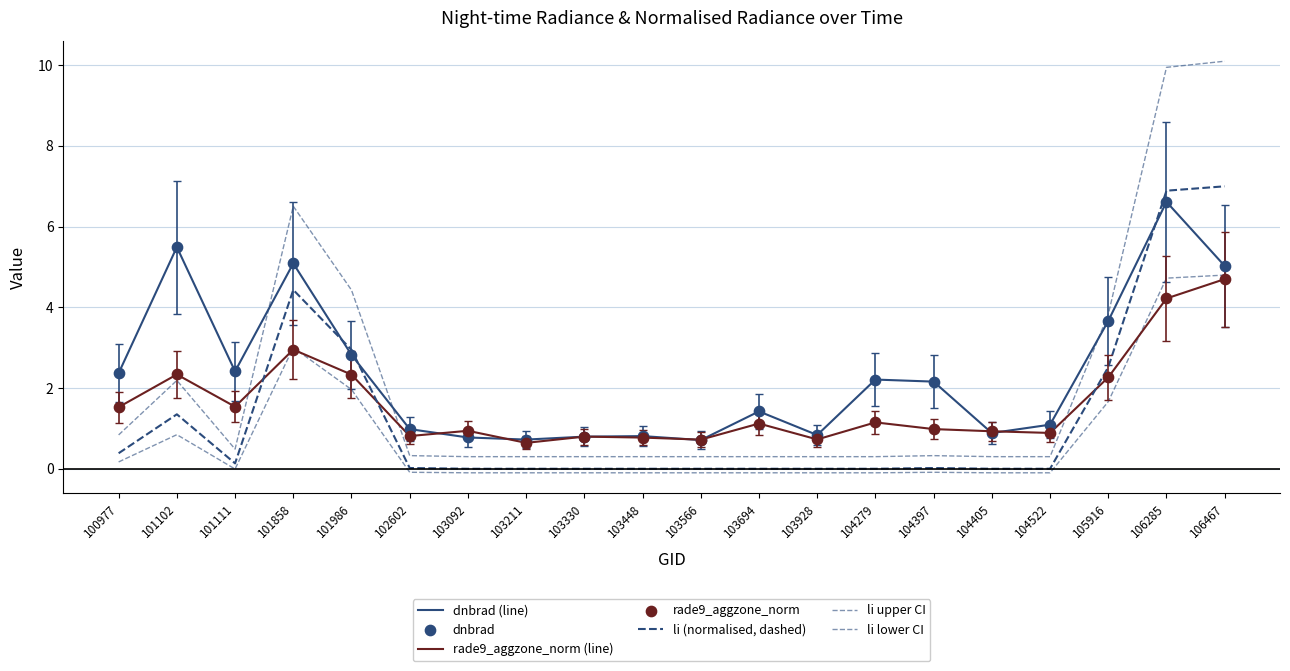

Is this an area chart (filled region under the line)?

No